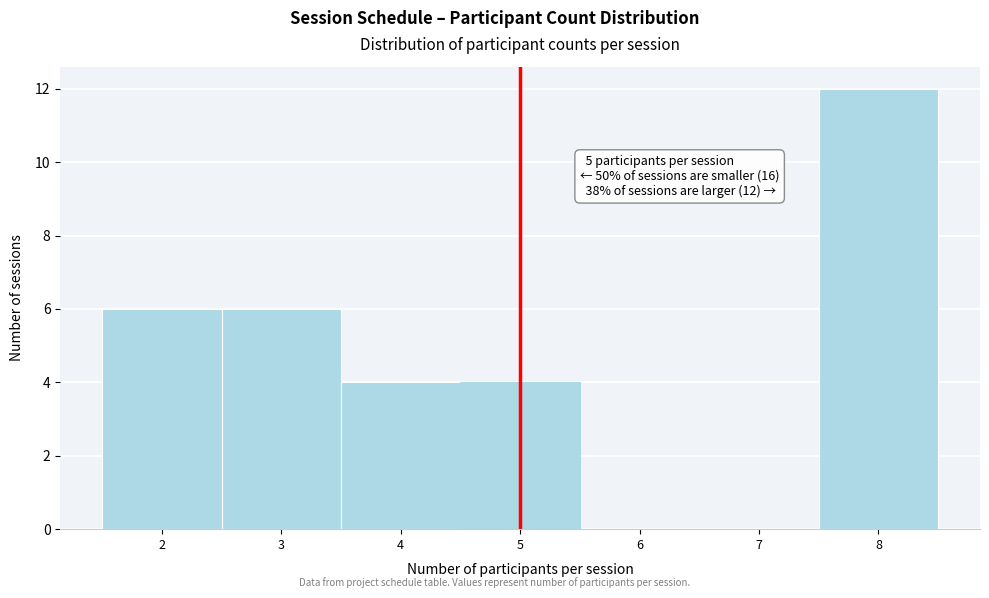

Over which range of the x-axis is the bar tallest?

7.5 to 8.5